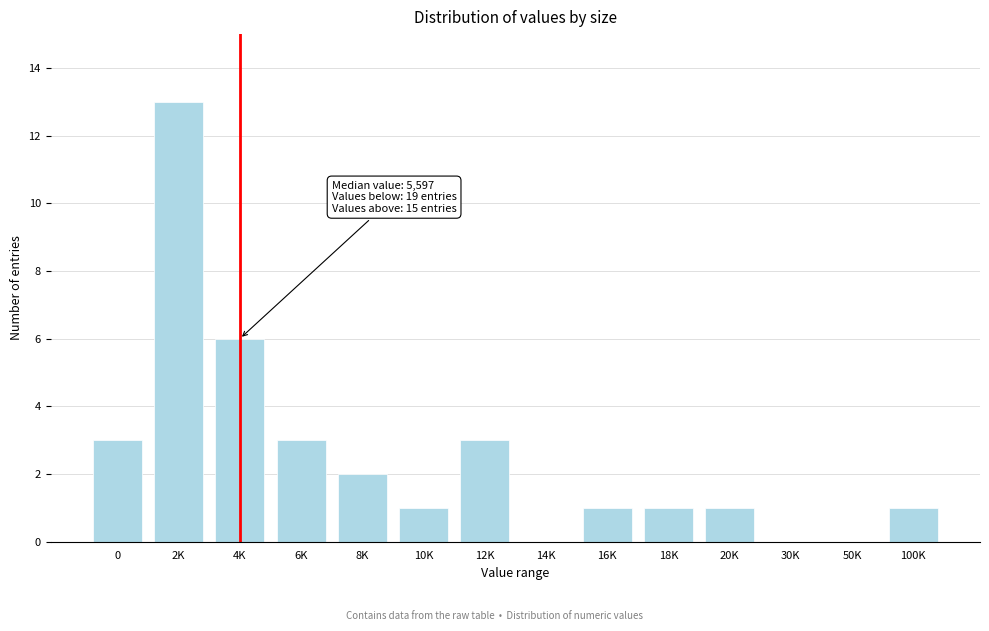

Reading left to right, extract all data points from this chart.

0=3	2K=13	4K=6	6K=3	8K=2	10K=1	12K=3	14K=0	16K=1	18K=1	20K=1	30K=0	50K=0	100K=1